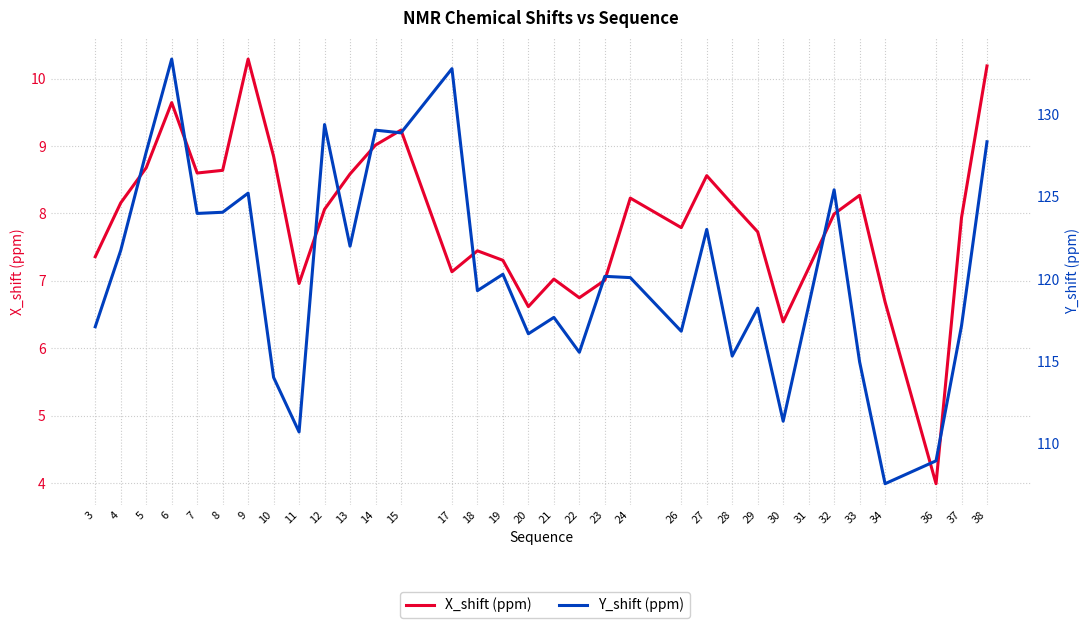

Which series has the widest spread of values?

Y_shift (ppm)